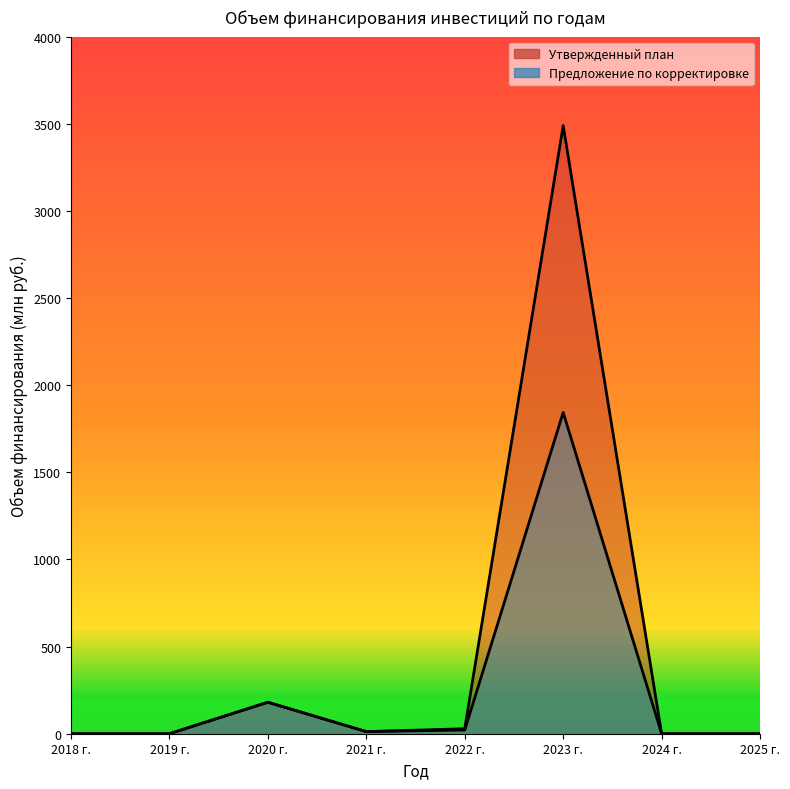

Count the number of categories in the chart.

8